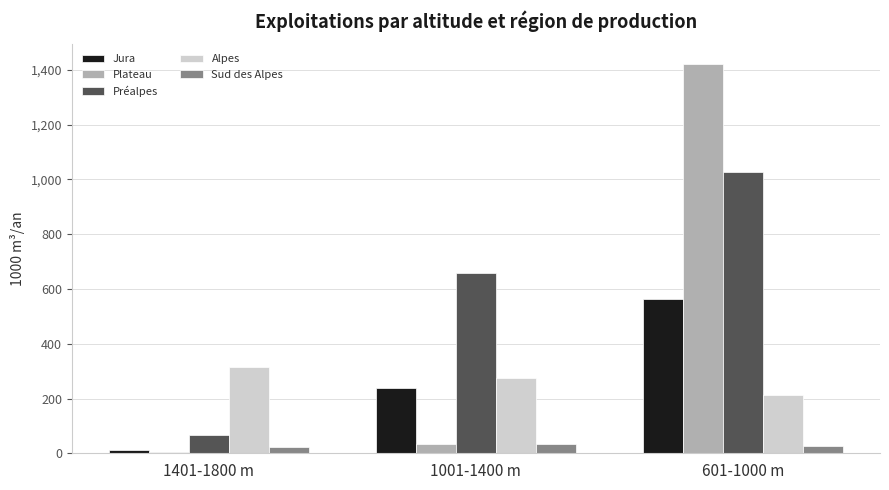

The Jura series shows 240 at 1001-1400 m. True or false?

True